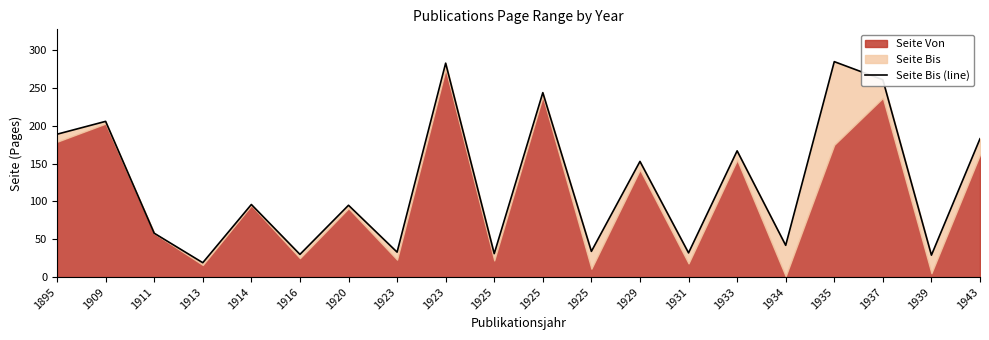

What is the sum of the values at 1909 and 1925?

450